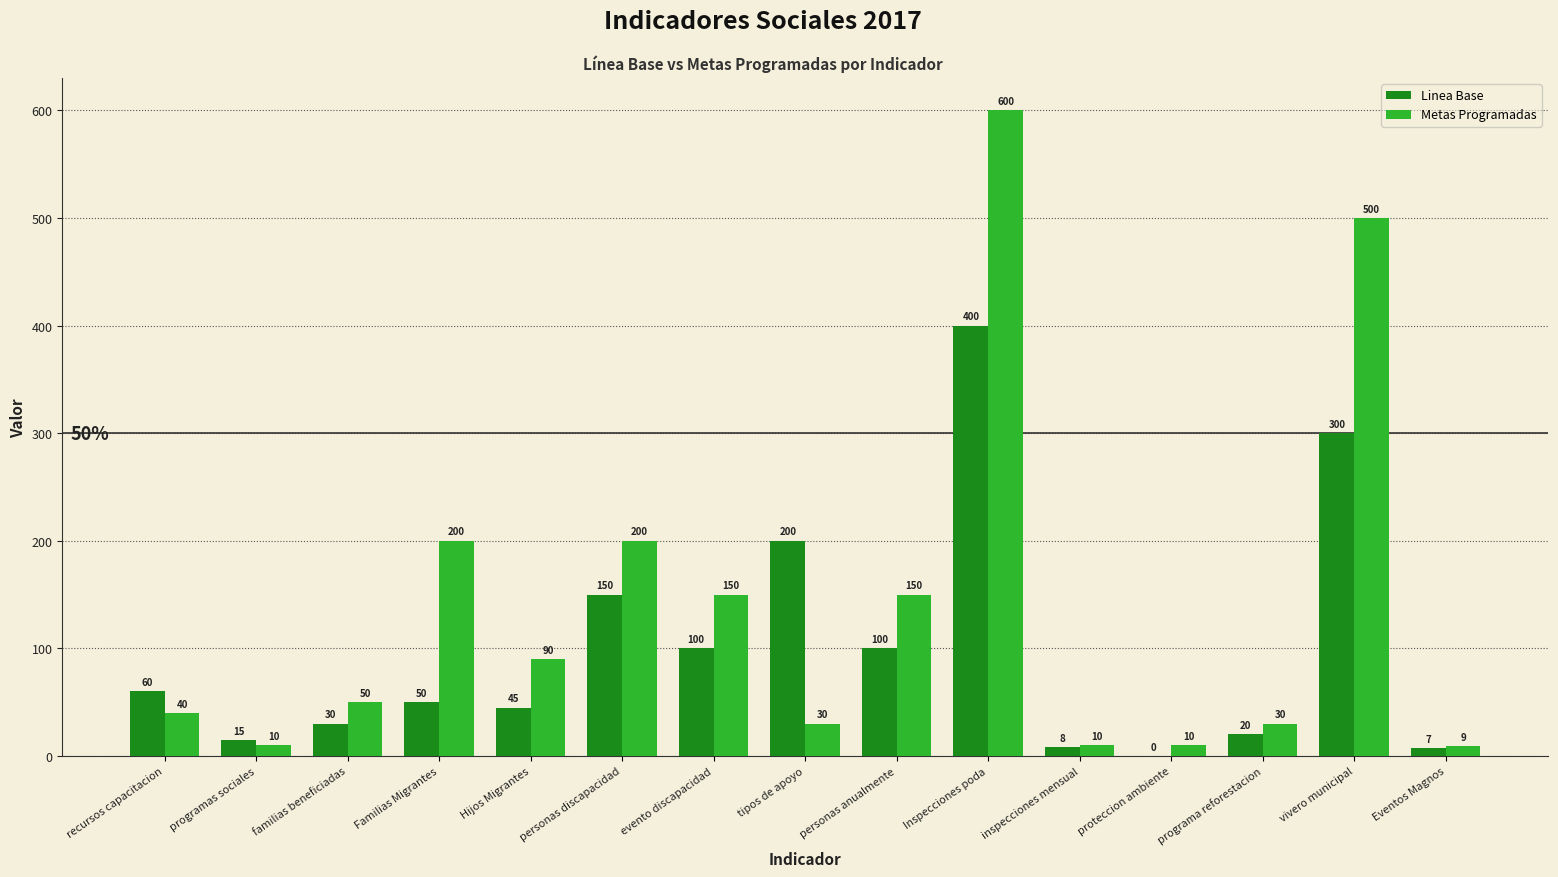

How many distinct data groups are displayed?

2